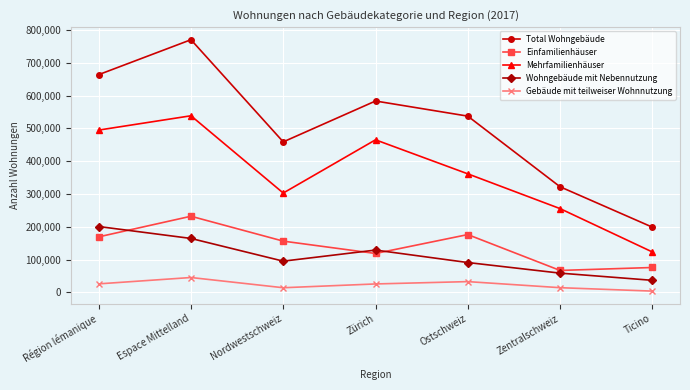

How many data points in Wohngebäude mit Nebennutzung are less than 94960?

3